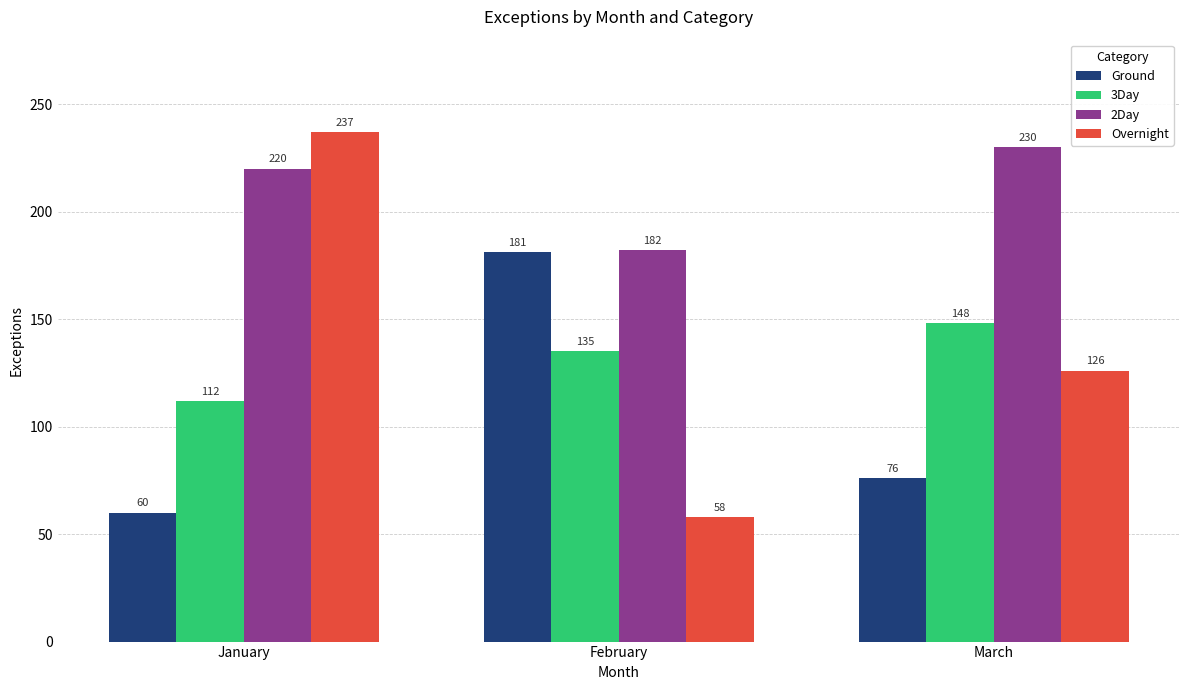

The Ground series shows 60 at January. True or false?

True